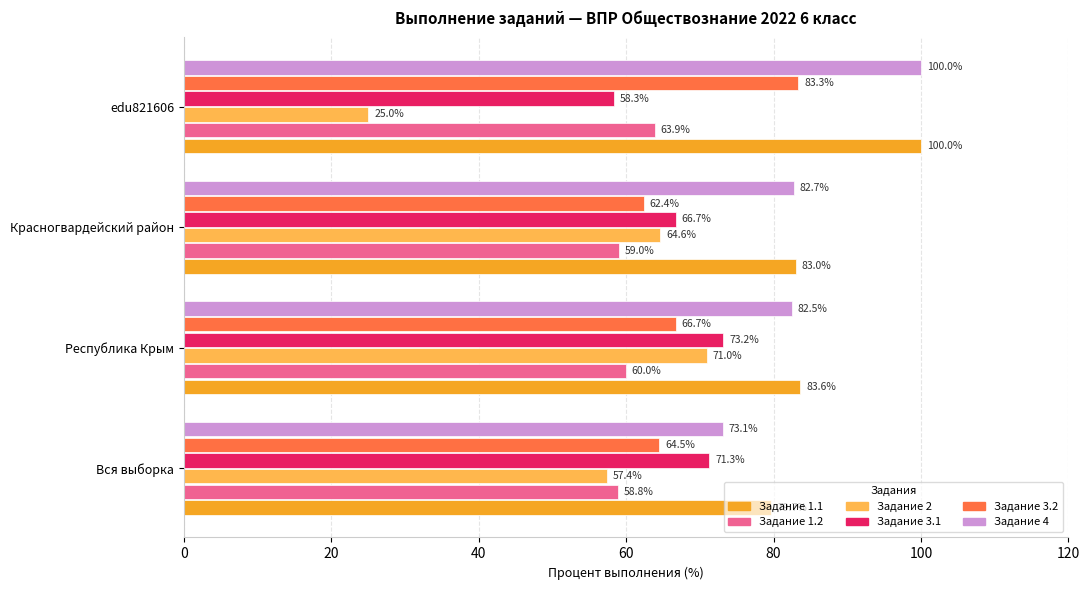

At which category is the sum across all series the highest?

Республика Крым